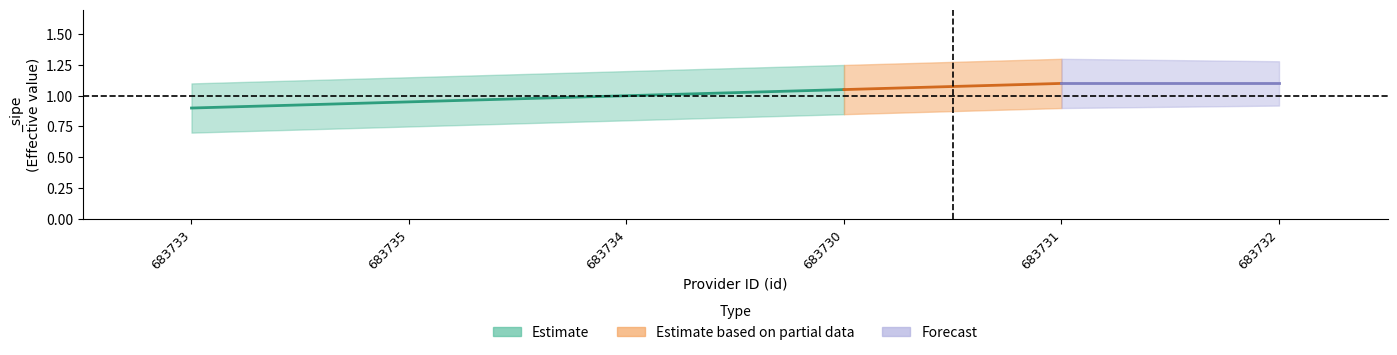

Reading left to right, extract all data points from this chart.

lower: 683733=0.7	683735=0.8	683734=0.8	683730=0.8	683731=0.9	683732=0.9
upper: 683733=1.1	683735=1.1	683734=1.2	683730=1.2	683731=1.3	683732=1.3
mid: 683733=0.9	683735=0.9	683734=1.0	683730=1.1	683731=1.1	683732=1.1